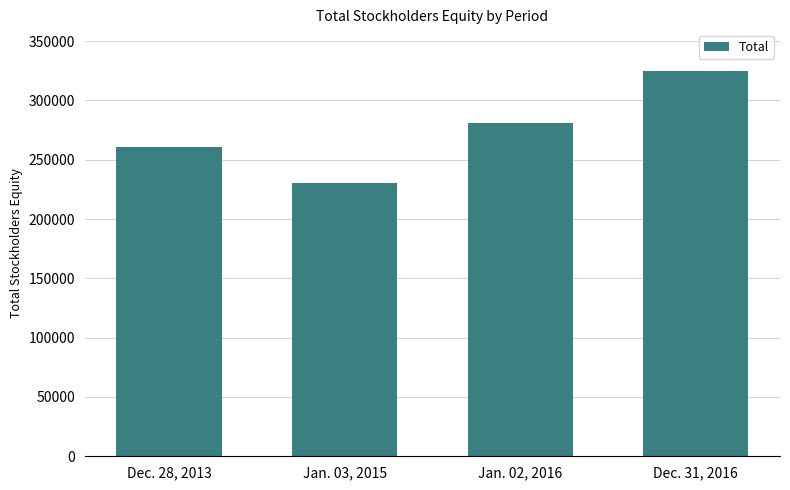

Reading left to right, extract all data points from this chart.

260522	230164	280852	325287